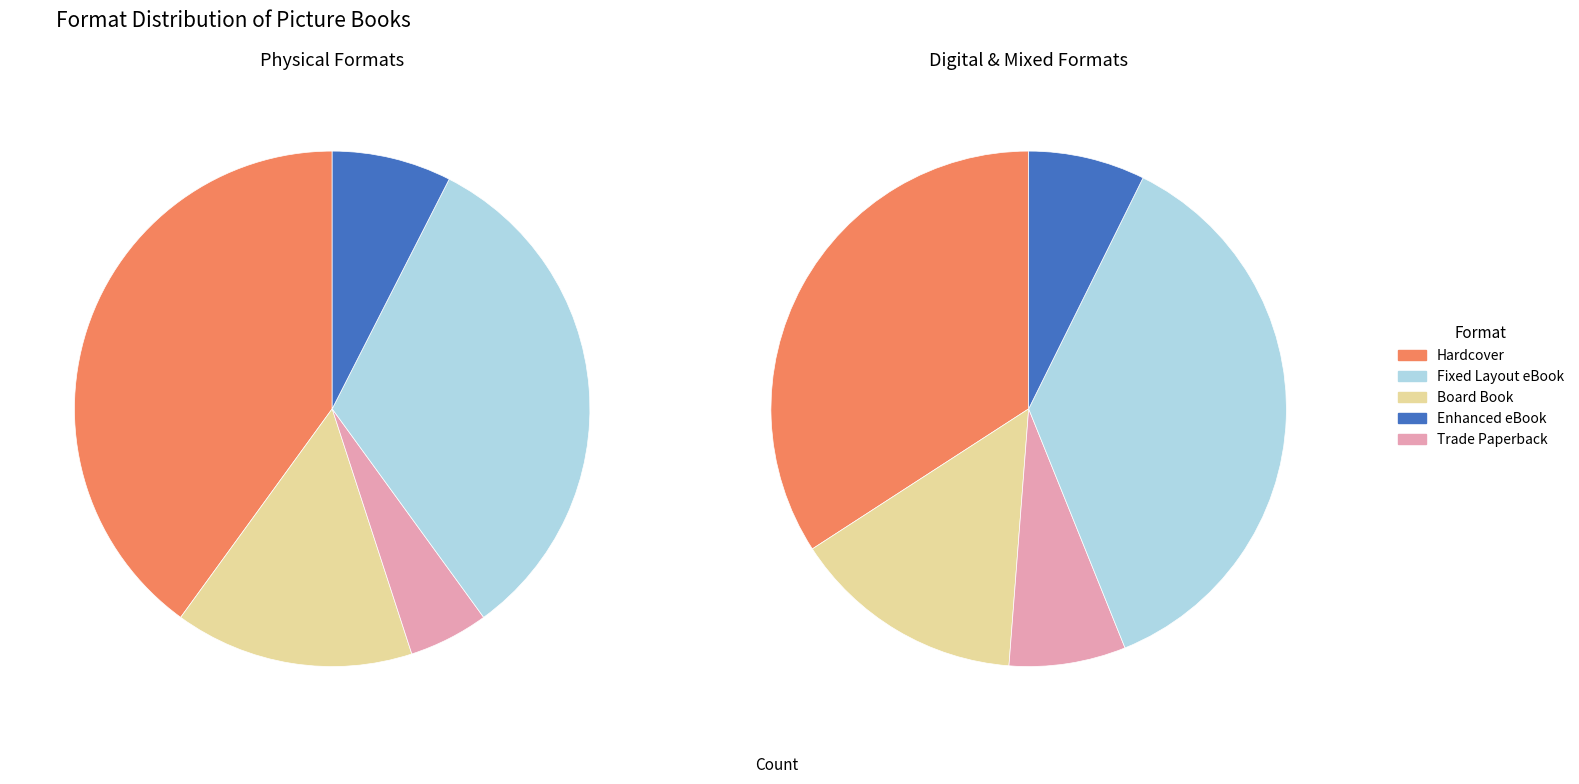

Is there a majority slice in this chart?

No